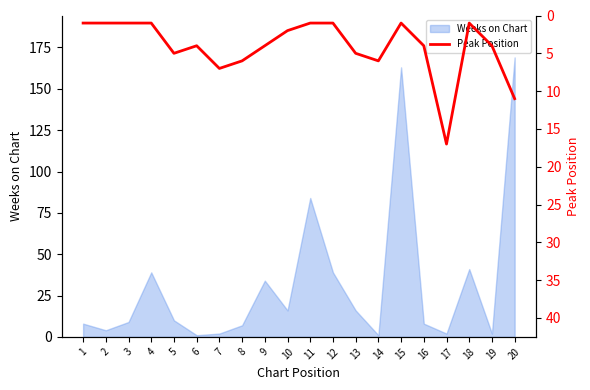

Reading left to right, extract all data points from this chart.

1	1	1	1	5	4	7	6	4	2	1	1	5	6	1	4	17	1	4	11